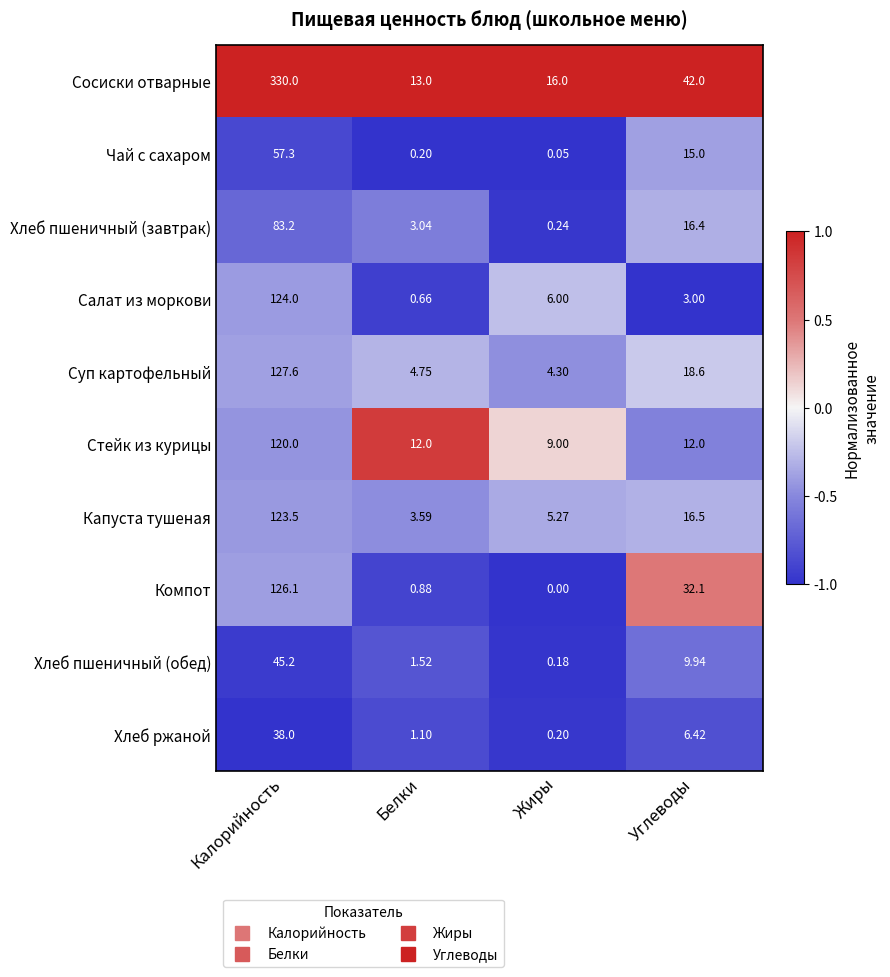

Which series has the widest spread of values?

Сосиски отварные